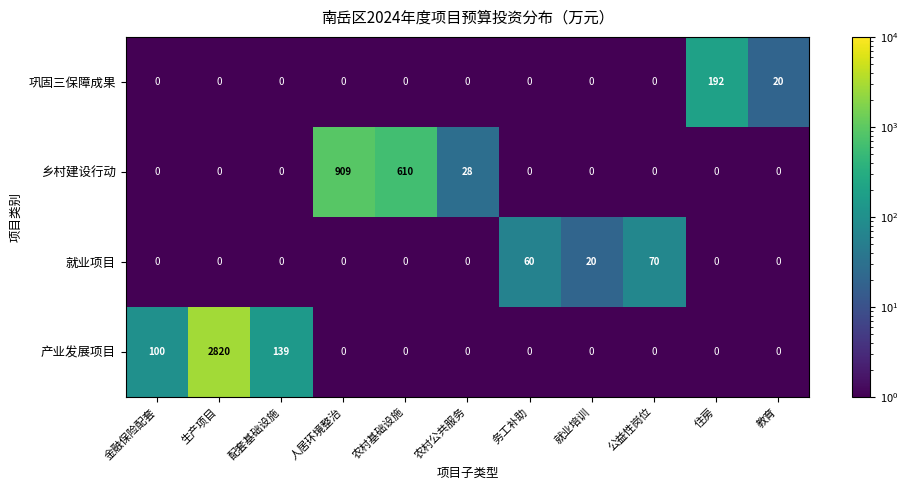

What is the sum of all 产业发展项目 values?

3059